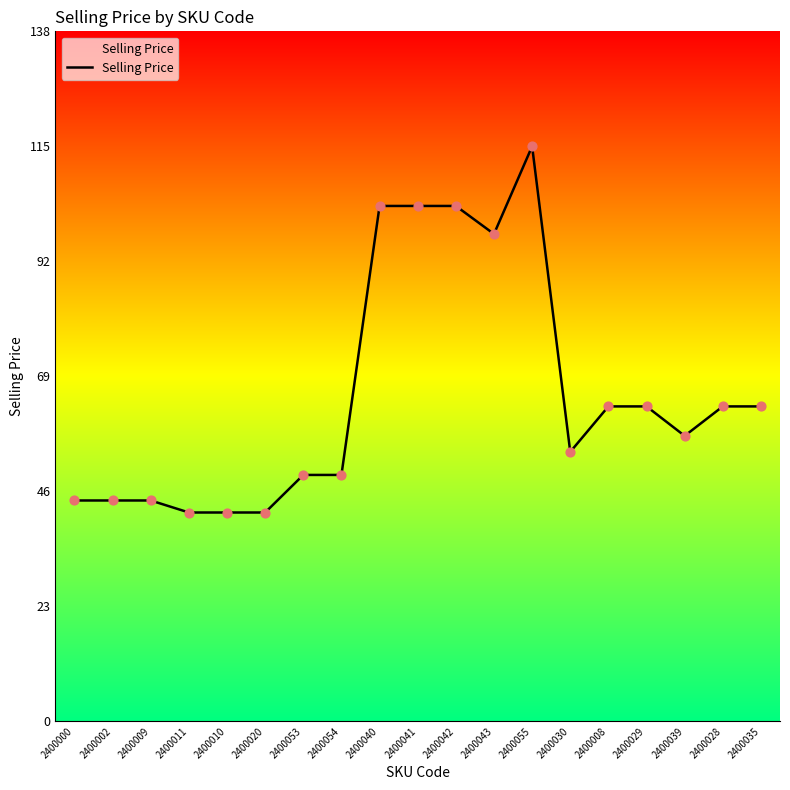

Which has a higher value, 2400028 or 2400011?

2400028